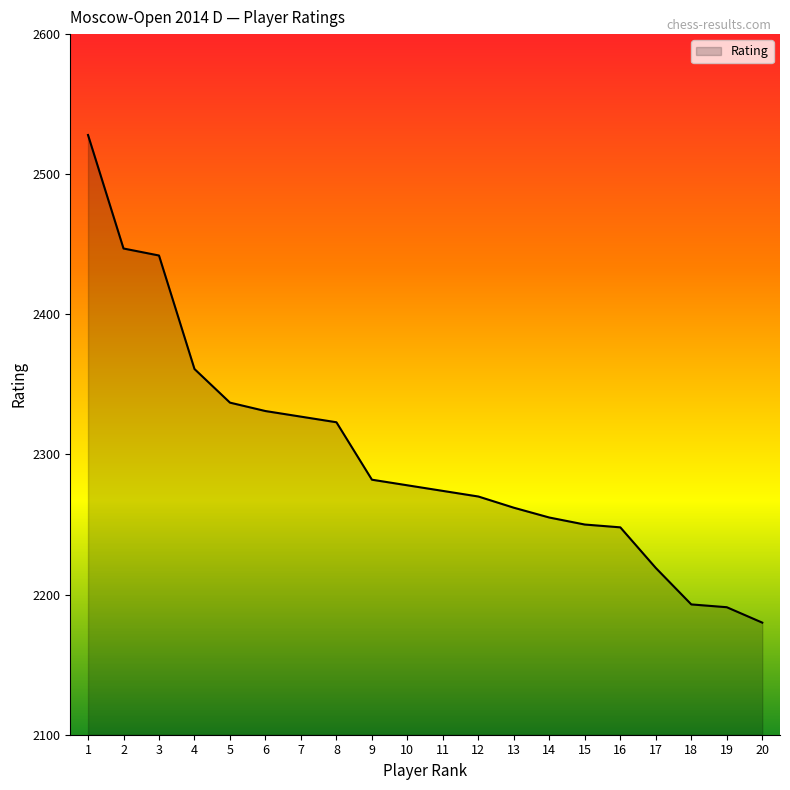

How many distinct data groups are displayed?

1